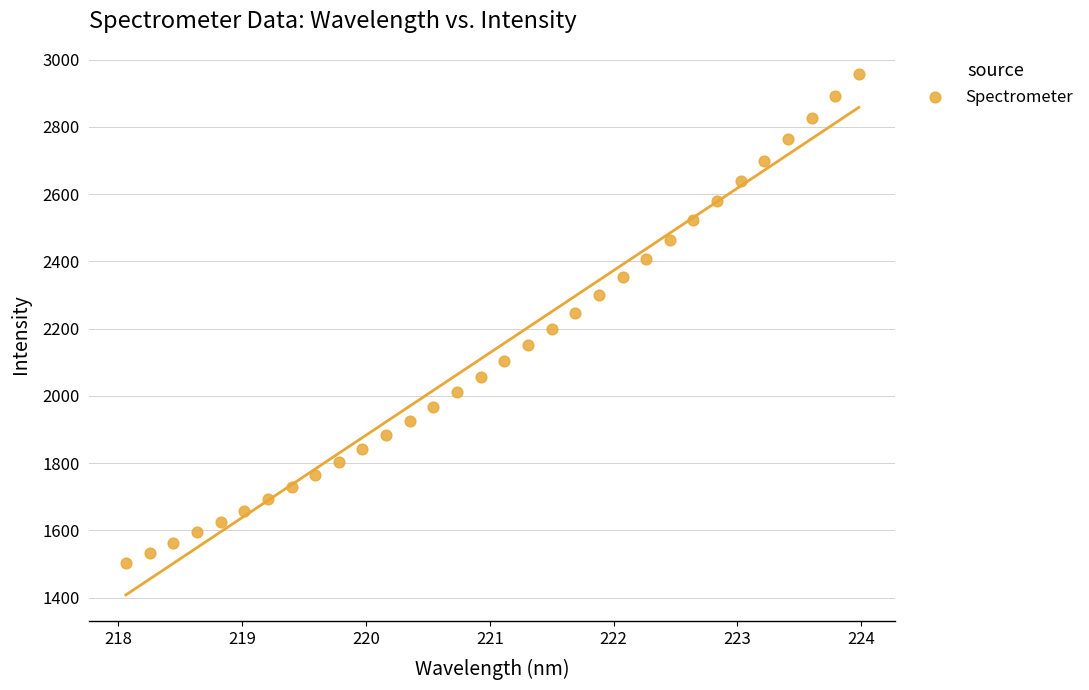

What is the range of Y values (max minus min)?

1454.8